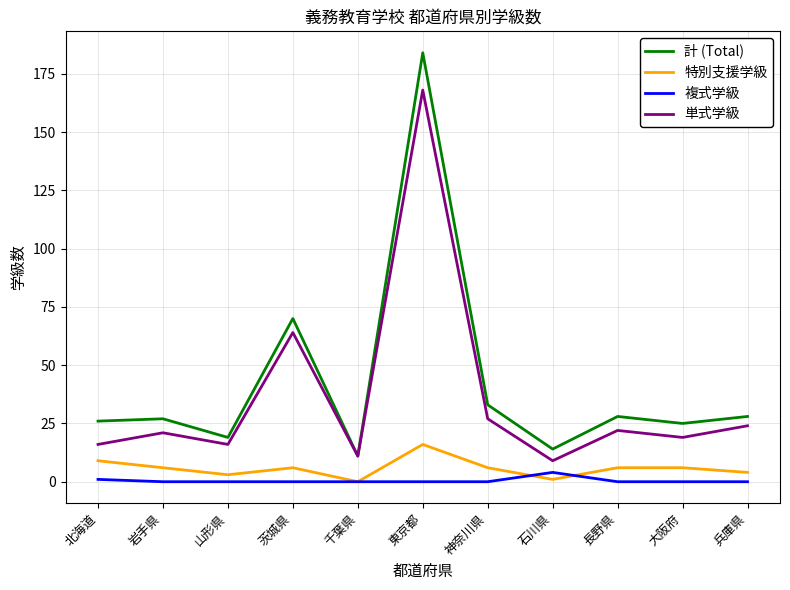

The 単式学級 series shows 16 at 山形県. True or false?

True